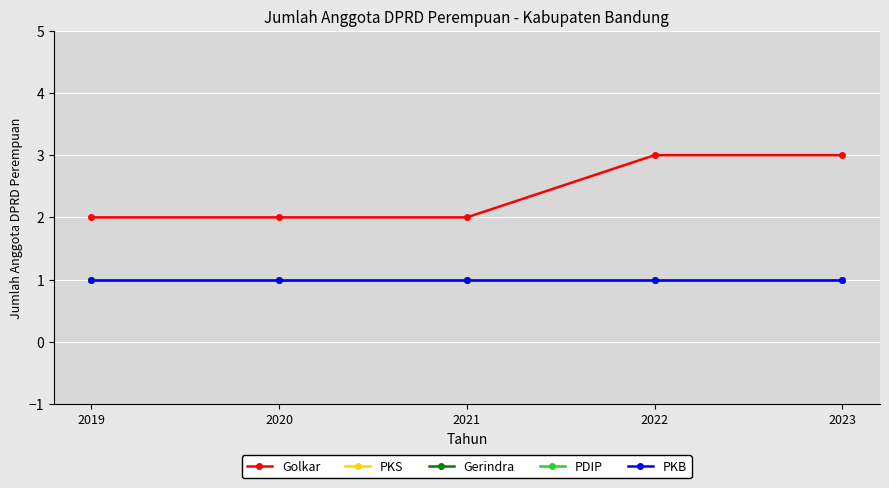

True or false: PDIP and PKB cross at least once.

False